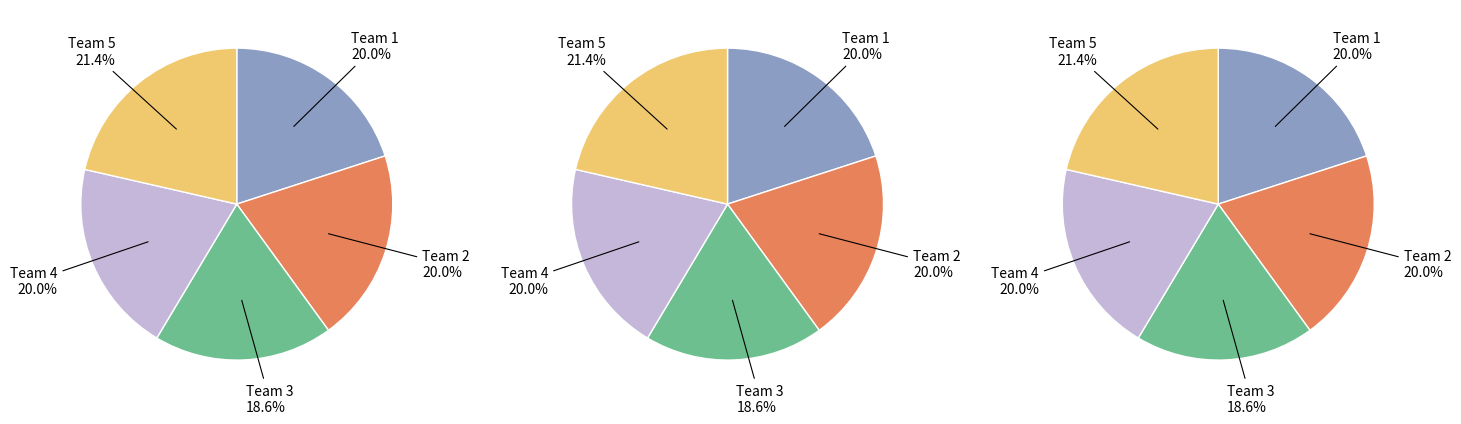

To the nearest percent, what is the average slice percentage?

20%